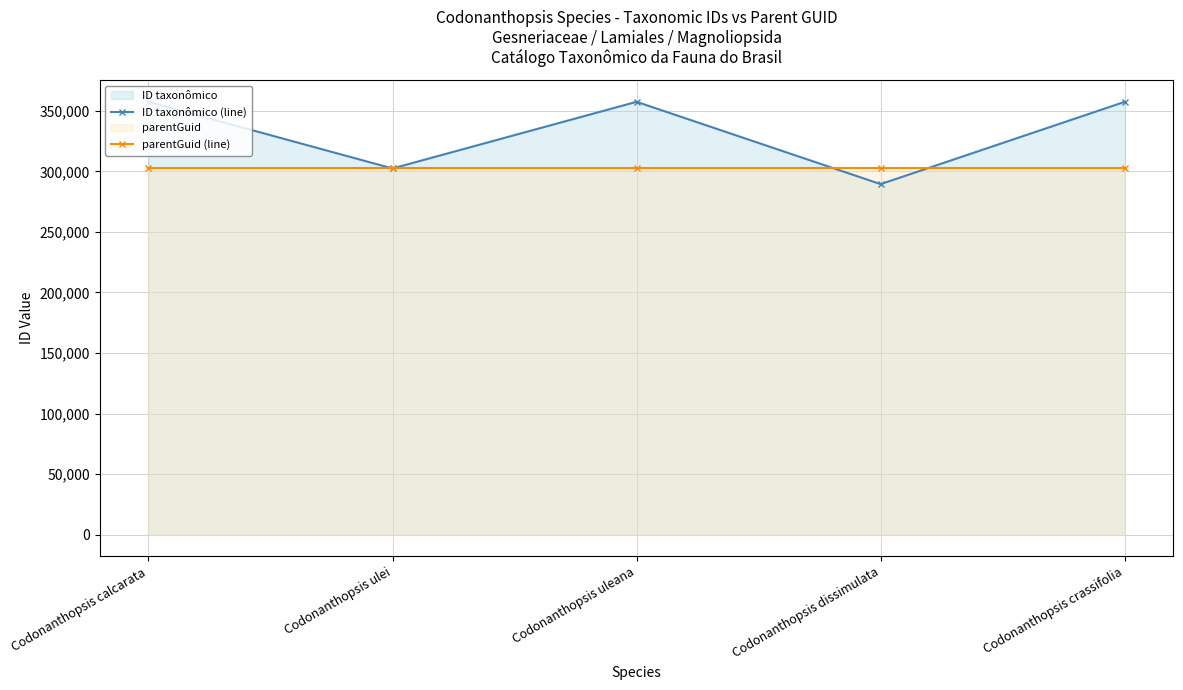

Does the chart display data point markers on the line(s)?

Yes